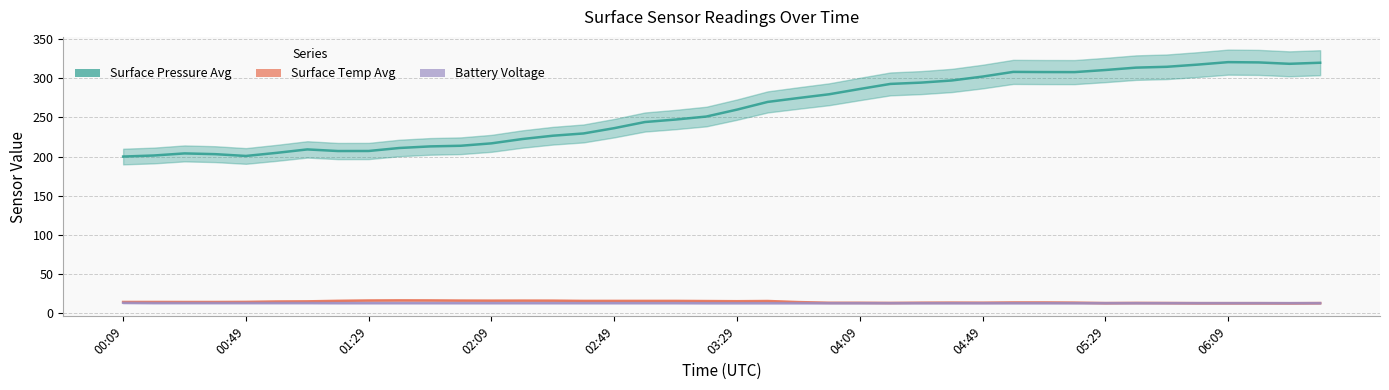

What is the label of the 23rd point from the right?

02:59